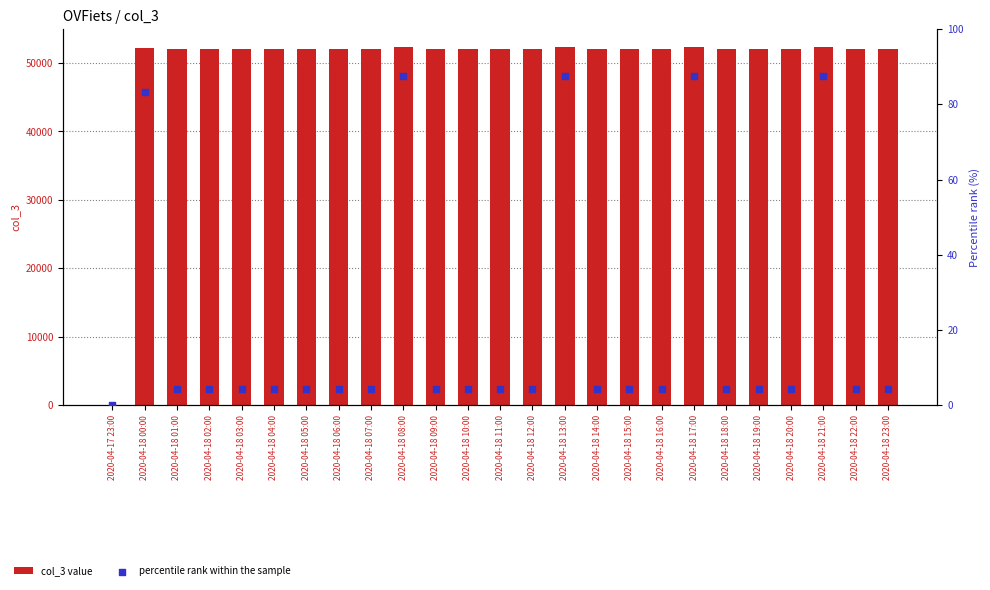

At how many categories does at least one series exceed 49840?

24